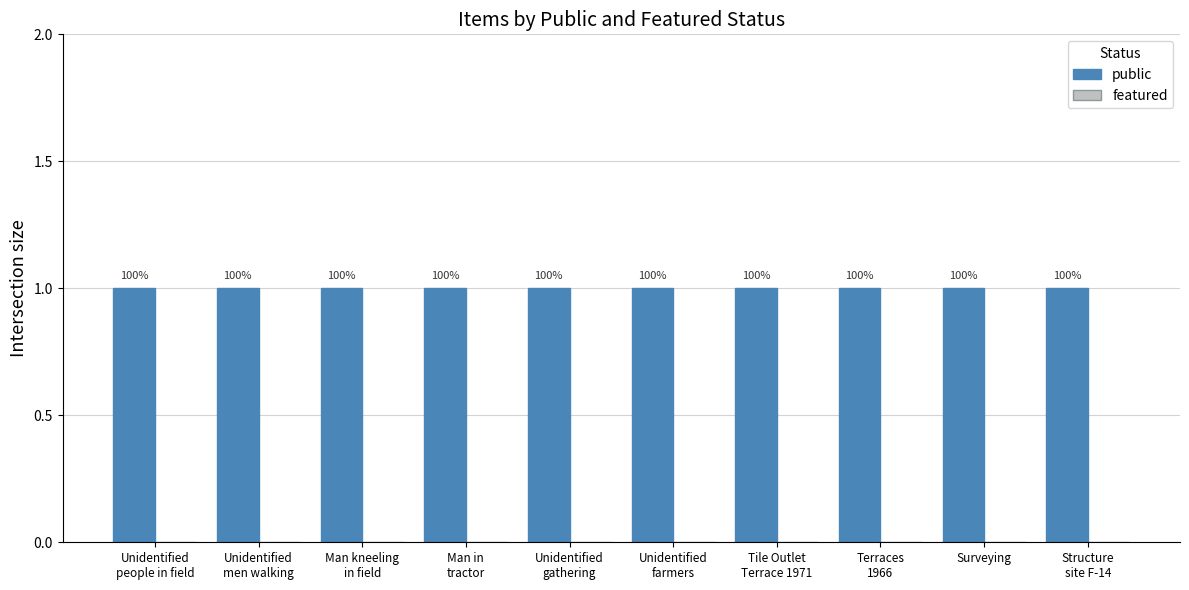

What position from the left is Terraces
1966?

8